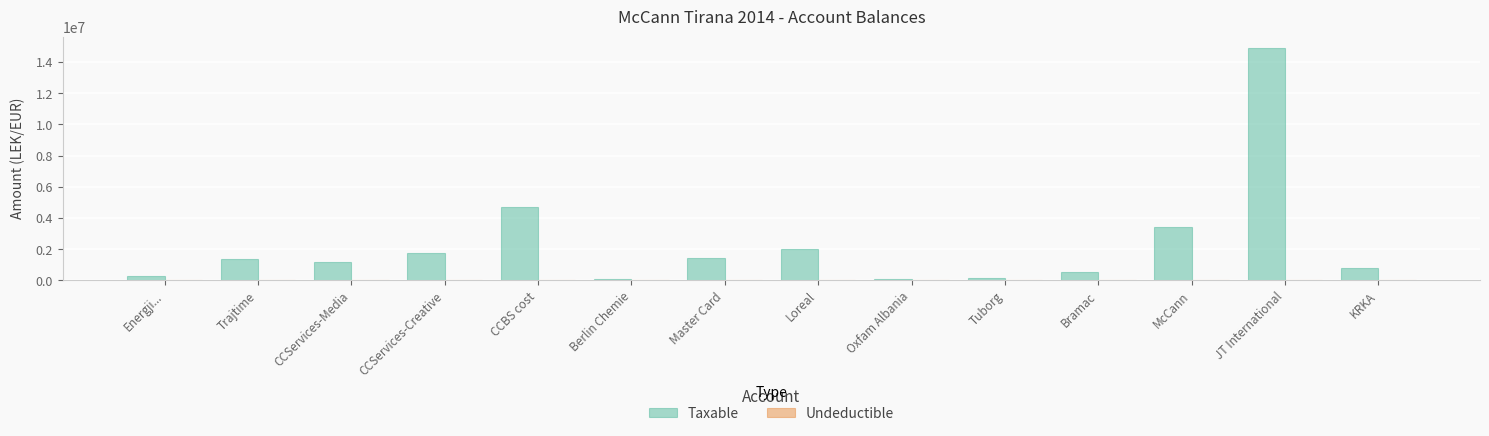

Is it true that Taxable equals 14887859.8 at JT International?

True